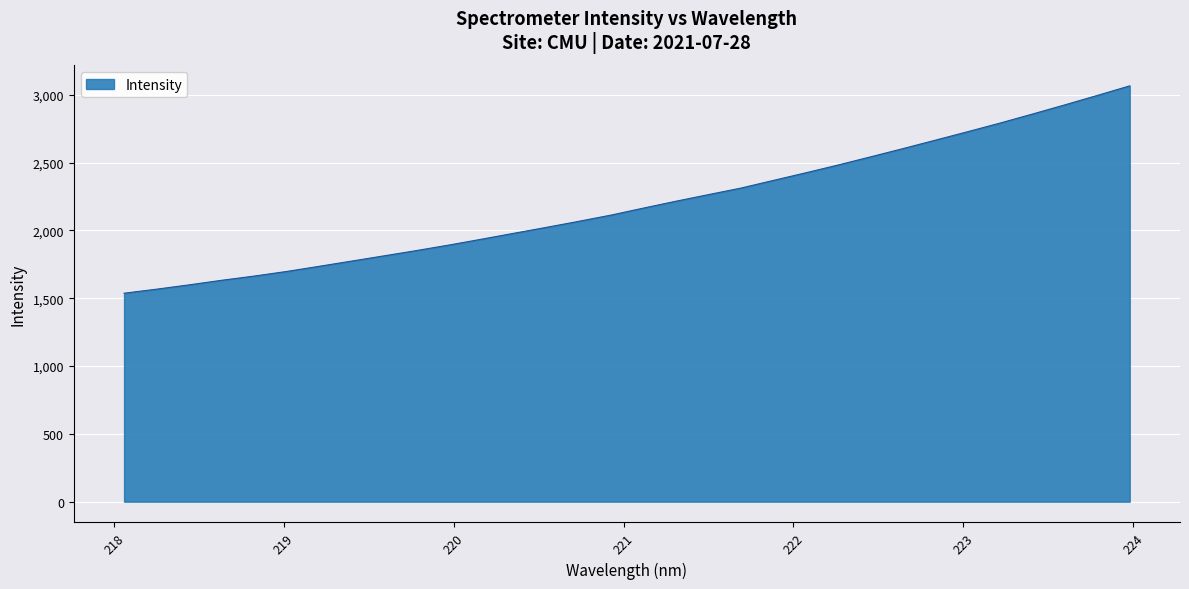

What is the maximum value shown in the chart?

3065.0